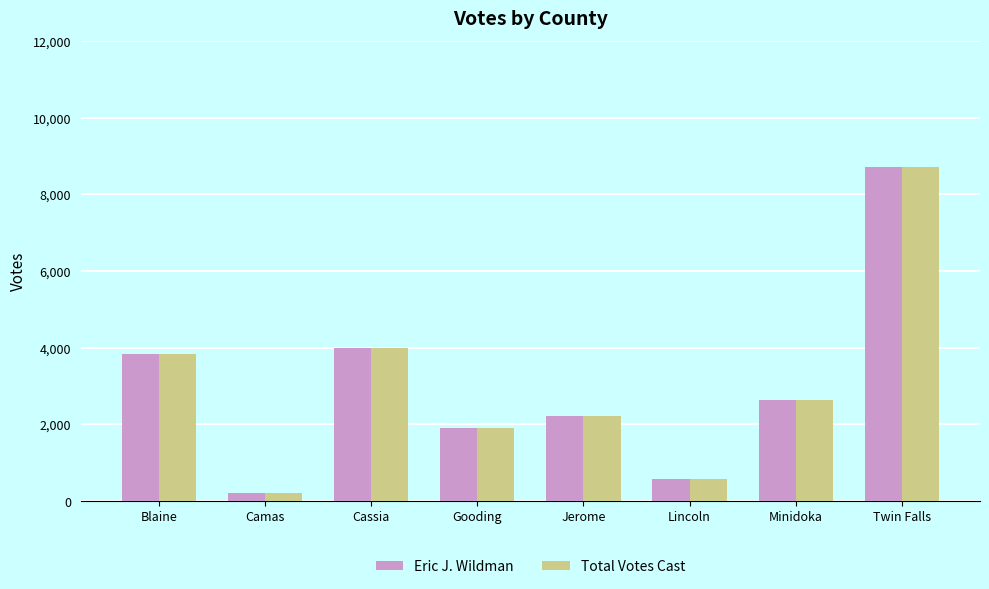

Reading left to right, what are all the values shown in this chart?

Eric J. Wildman: 3825	204	3981	1899	2204	585	2634	8697
Total Votes Cast: 3825	204	3981	1899	2204	585	2634	8697